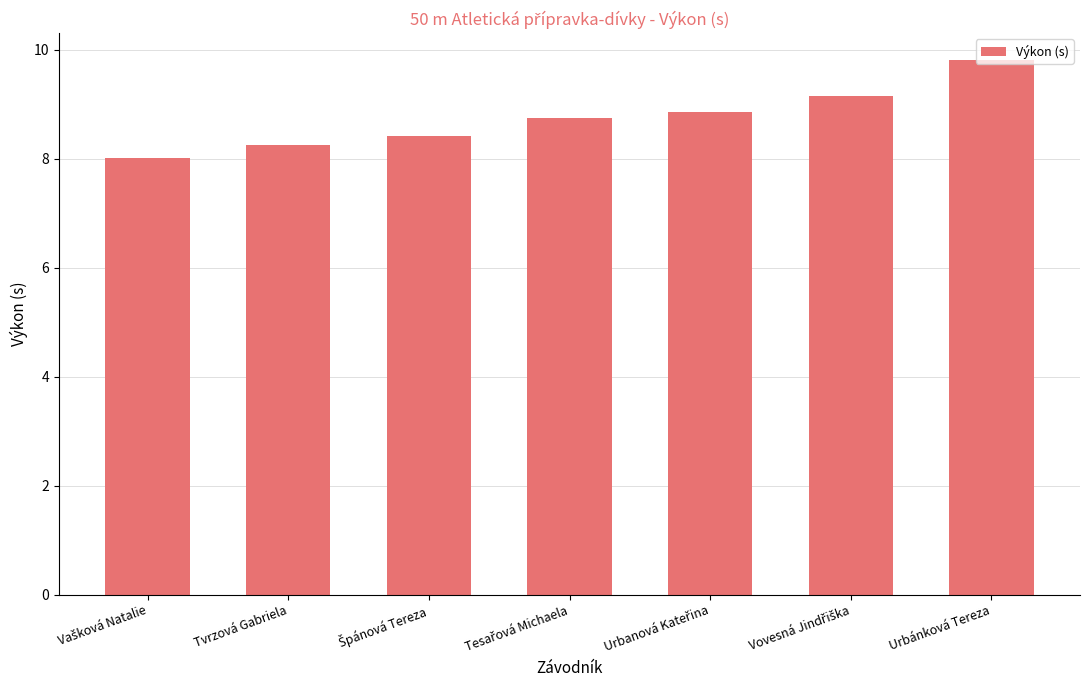

The chart shows a value of 14.6 at Tvrzová Gabriela. True or false?

False